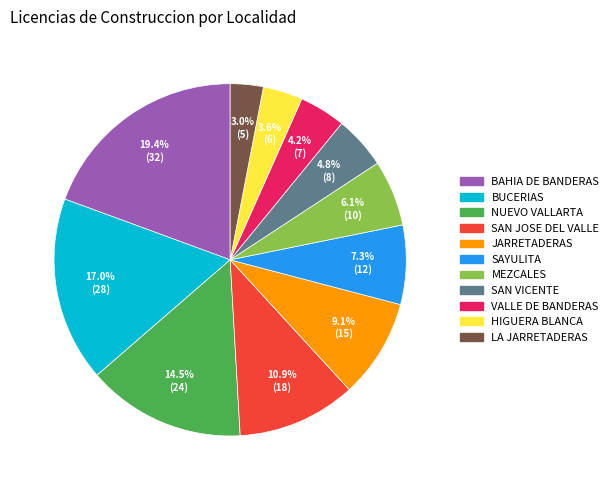

What portion of the pie excludes SAN VICENTE?

95.2%